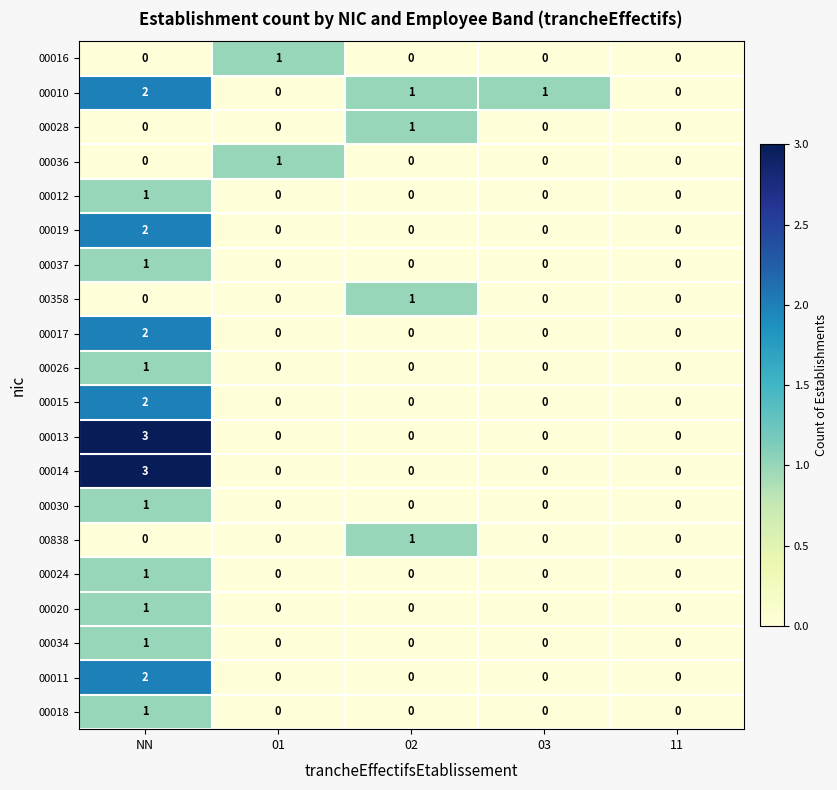

Is it true that 00010 equals 1 at 03?

True